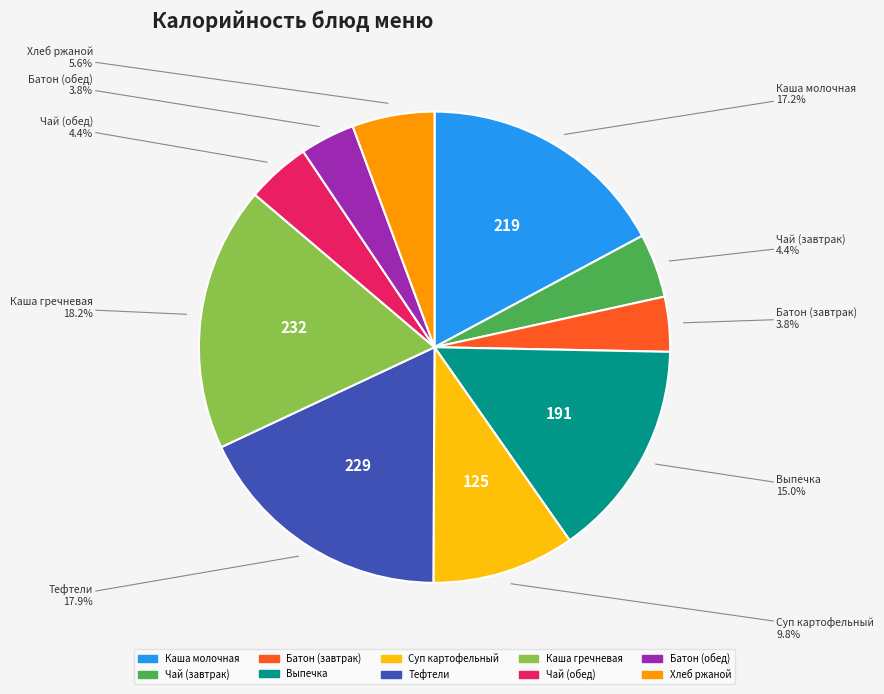

Is there any slice that represents more than half of the pie?

No